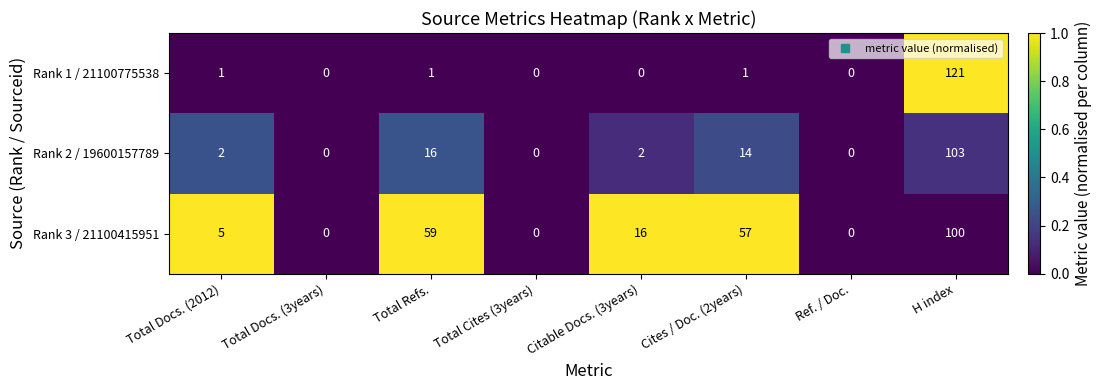

At Cites / Doc. (2years), list the series in order from smallest to largest.

Rank 1 / 21100775538, Rank 2 / 19600157789, Rank 3 / 21100415951